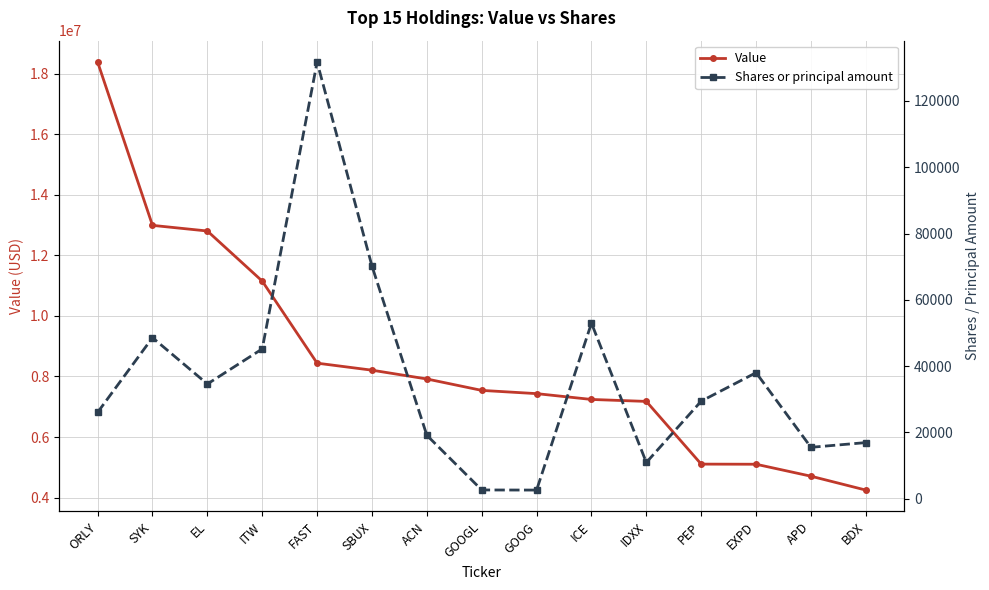

The Shares or principal amount series shows 68195 at EXPD. True or false?

False